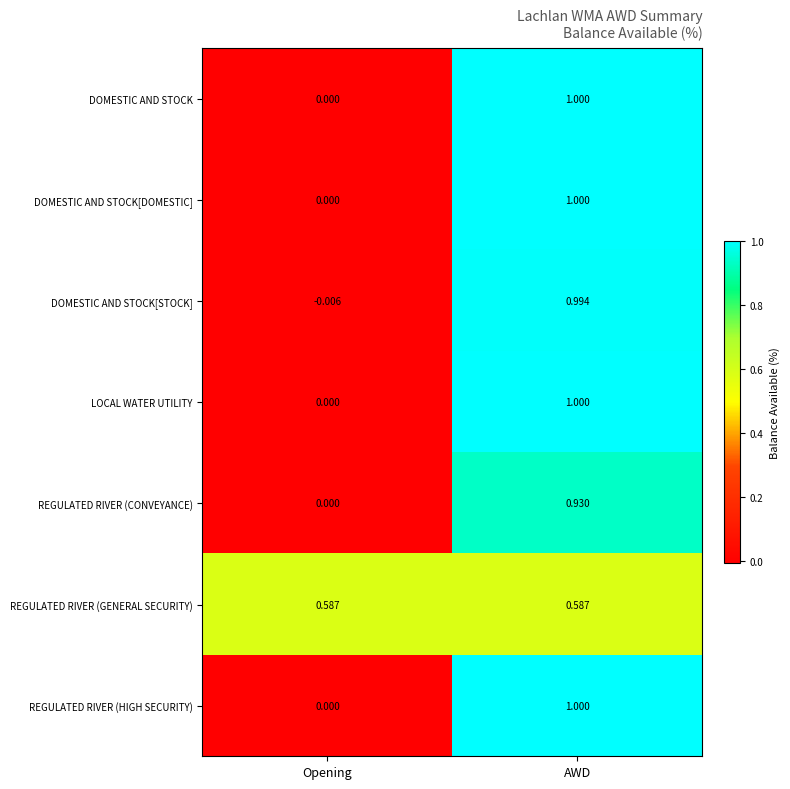

Where is DOMESTIC AND STOCK[DOMESTIC] nearest to the value 0?

Opening